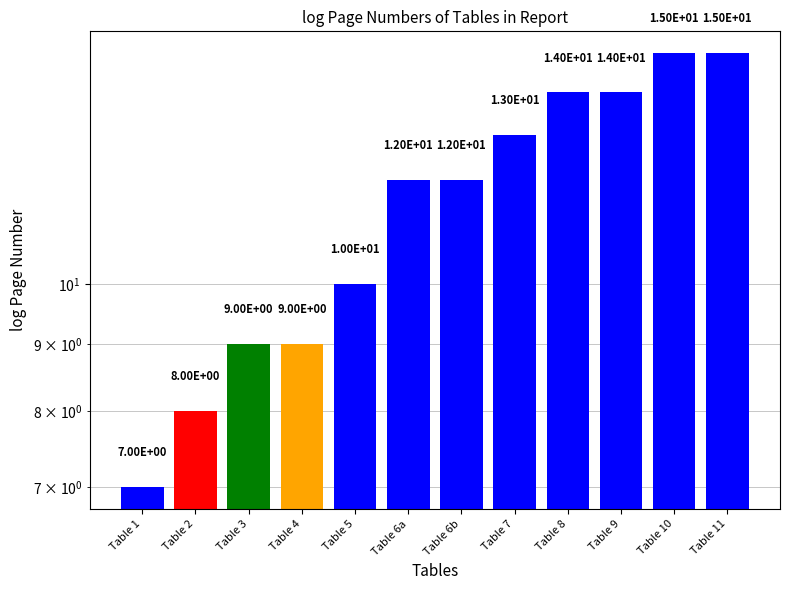

How many values are between 9 and 14?

8